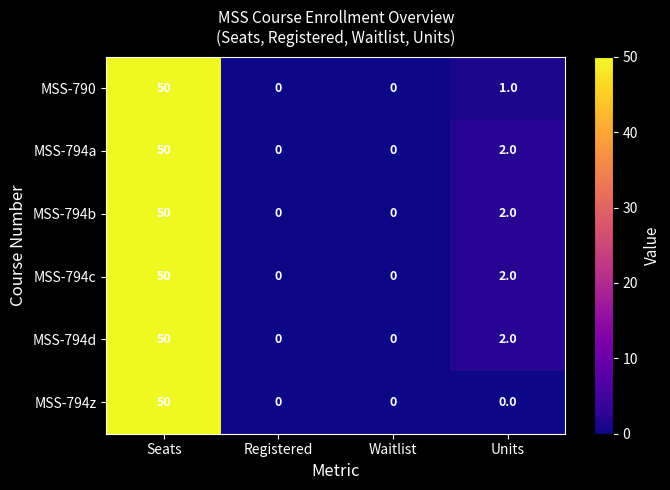

Which label corresponds to the largest value in the chart?

Seats